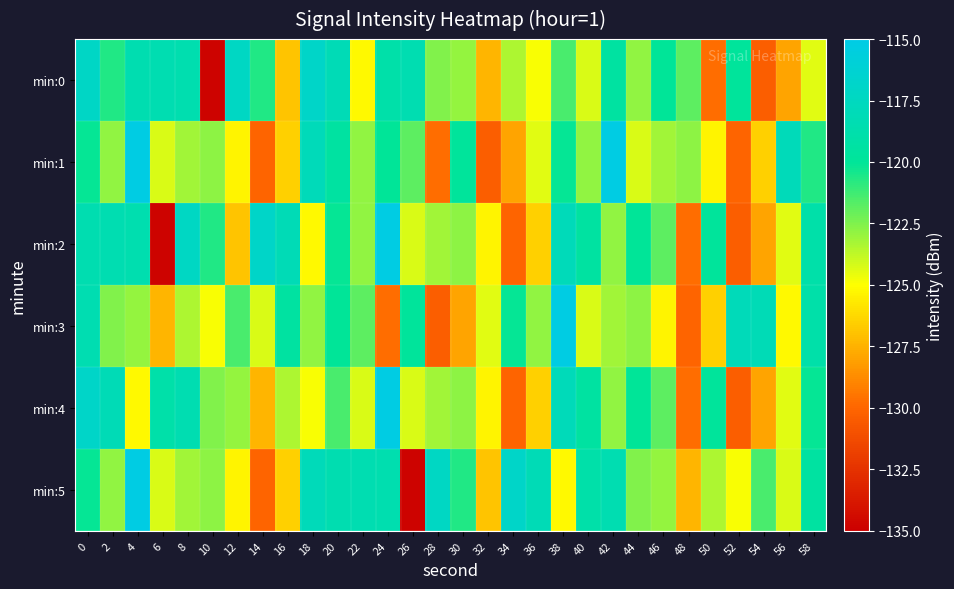

Which category has the highest value across all series?

4